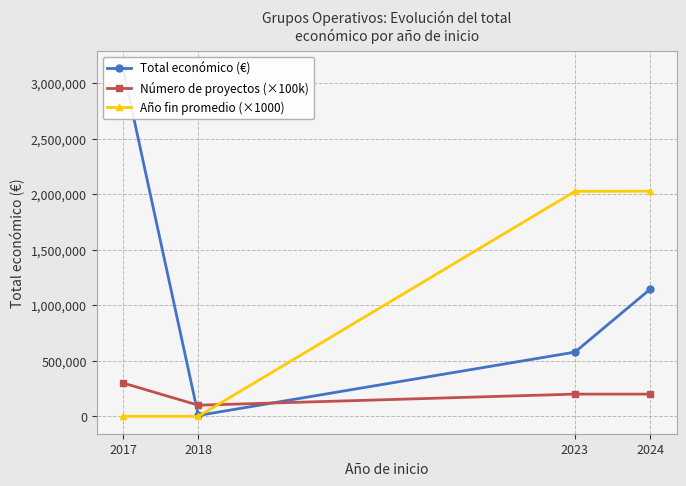

How many Número de proyectos (×100k) values are between 200000 and 300000?

3